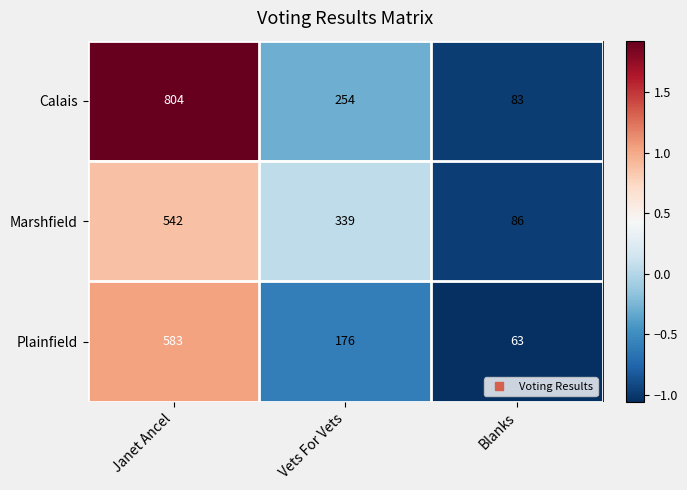

Which series has the largest total across all categories?

Calais